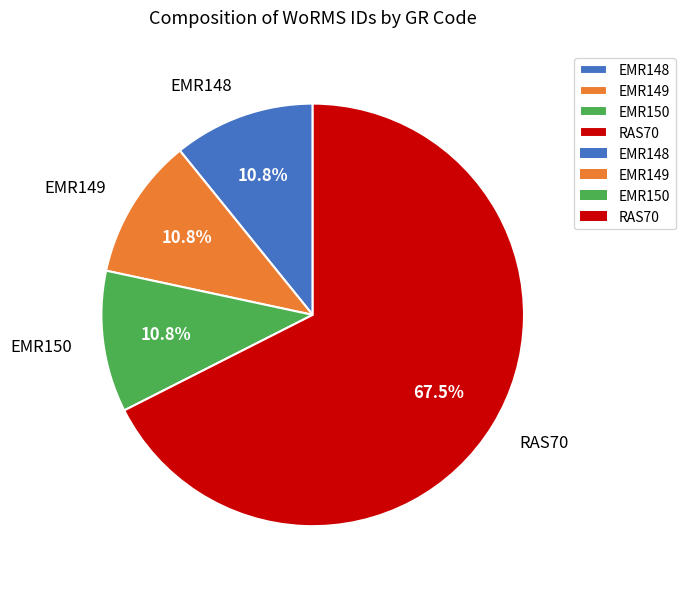

Is the sum of EMR148 and EMR149 greater than half?

No